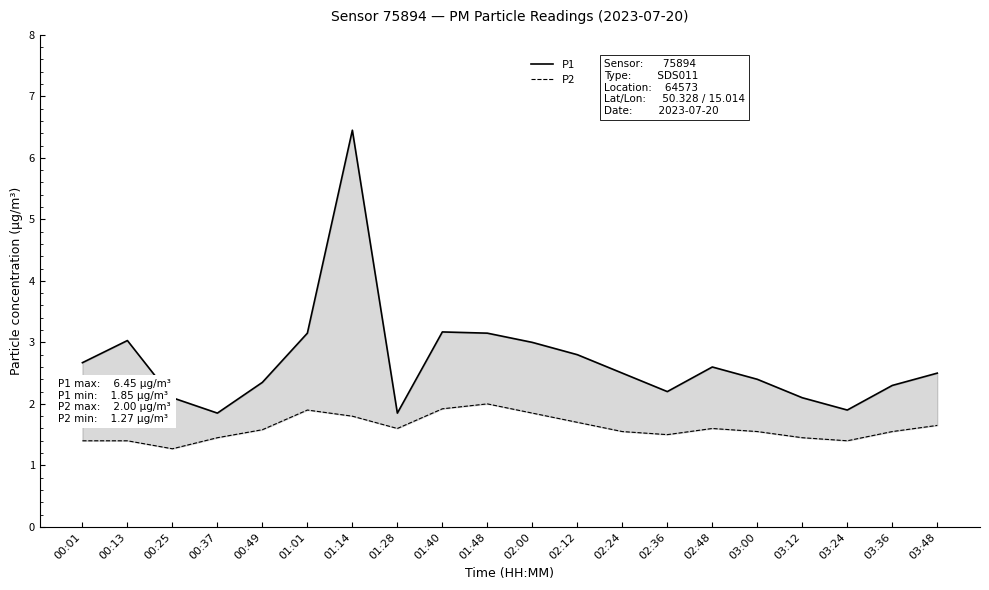

What is the label of the 15th point from the left?

02:48